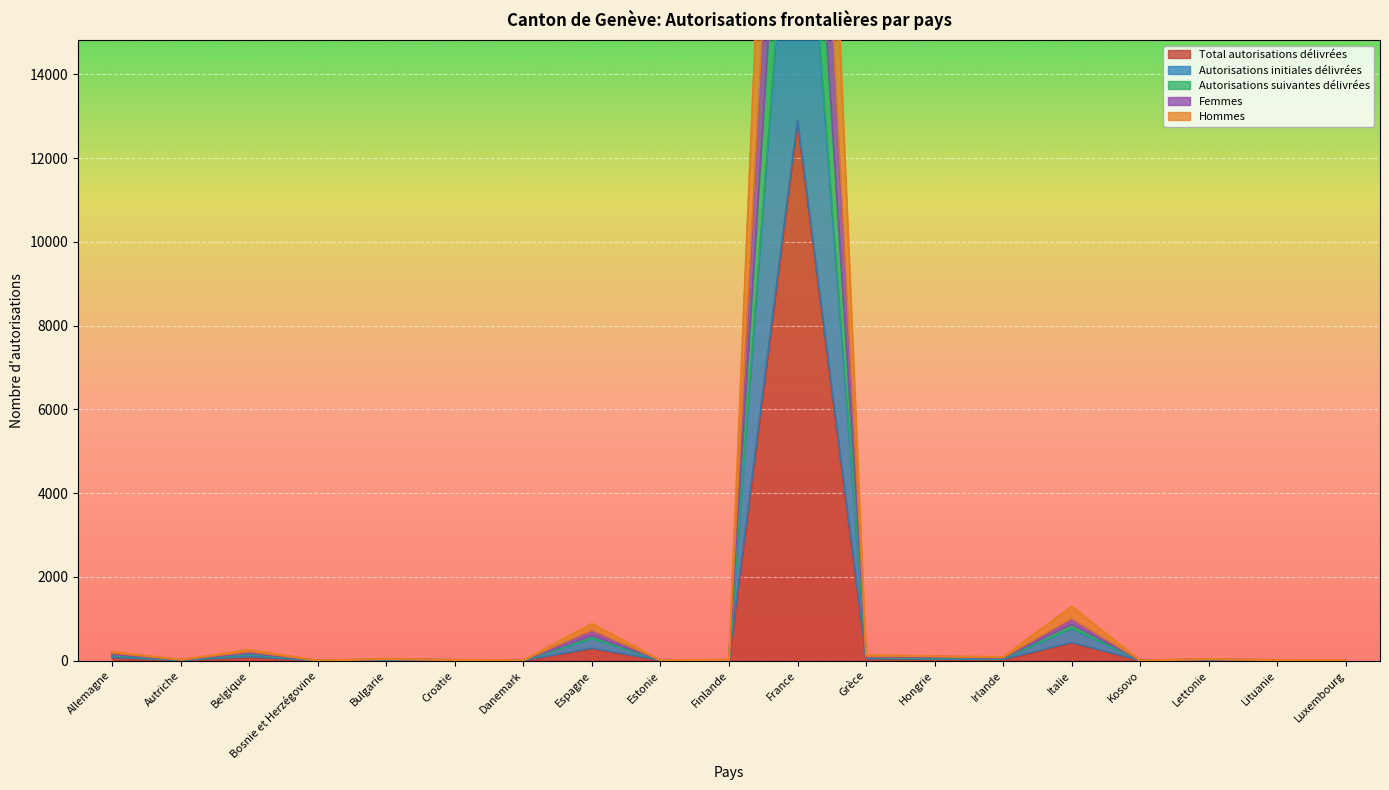

What is the difference between the maximum and minimum values in the Autorisations suivantes délivrées series?

30719